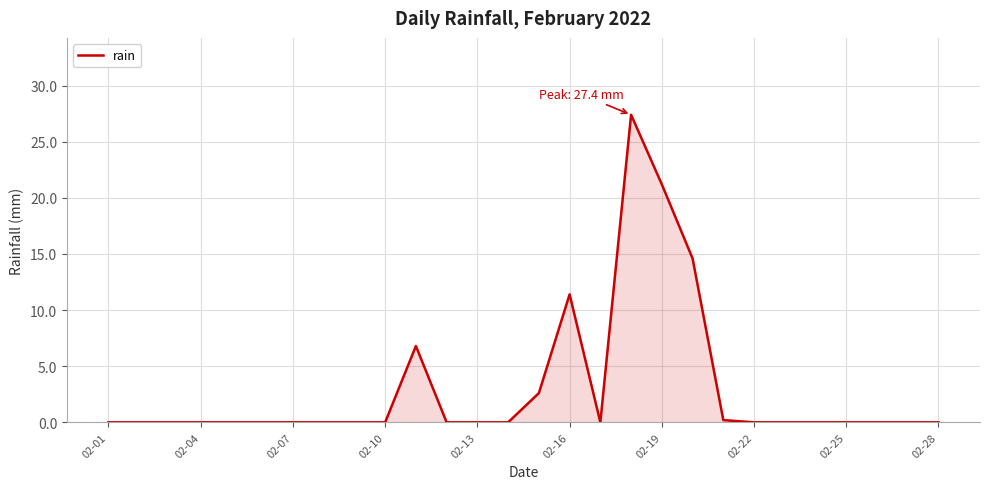

What is the difference between the maximum and minimum values?

27.4